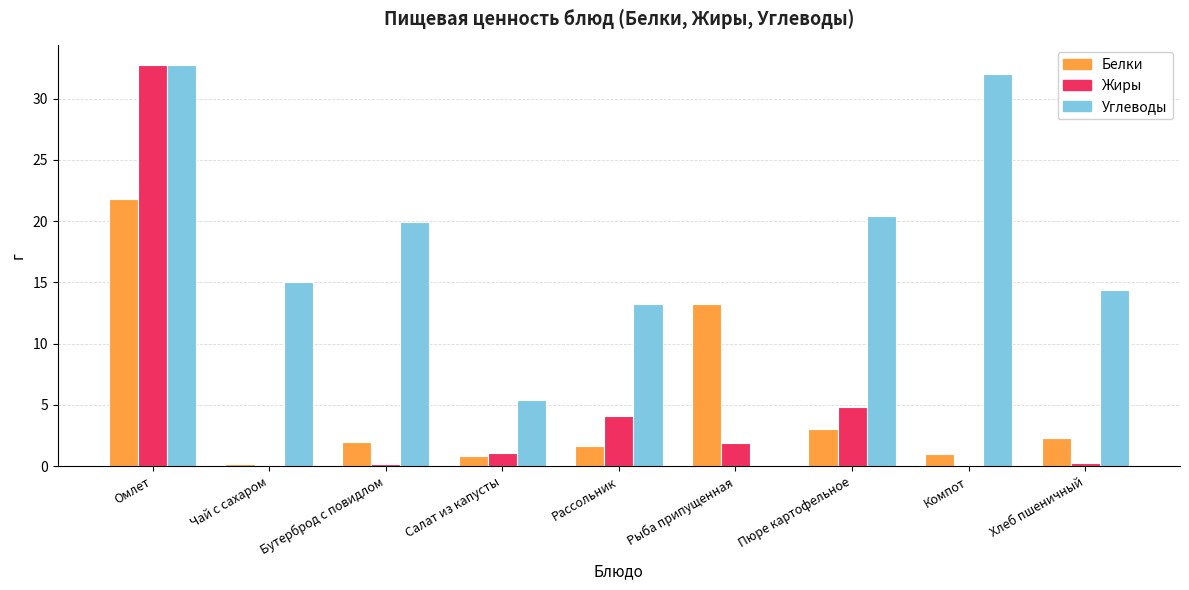

How many groups of bars are there?

9